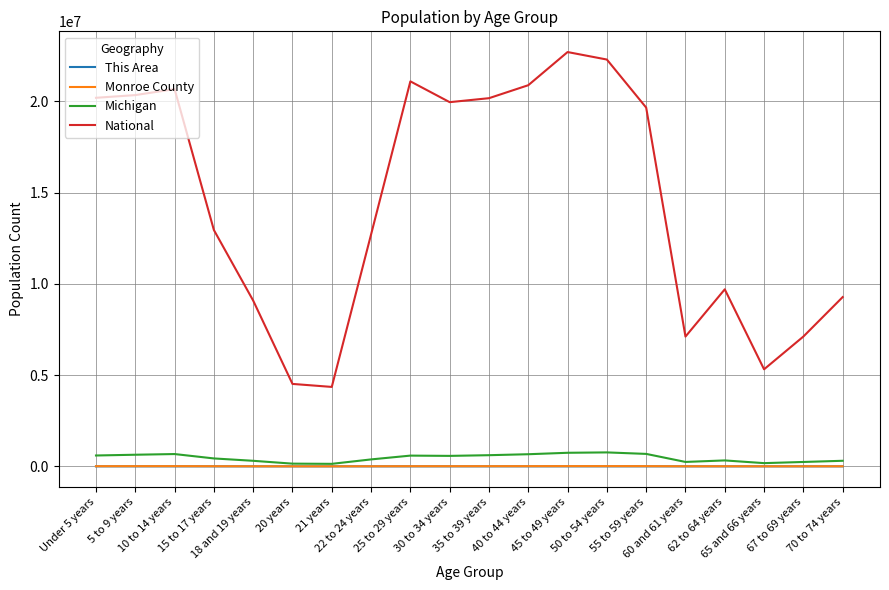

What is the highest value of the Monroe County series?

12744